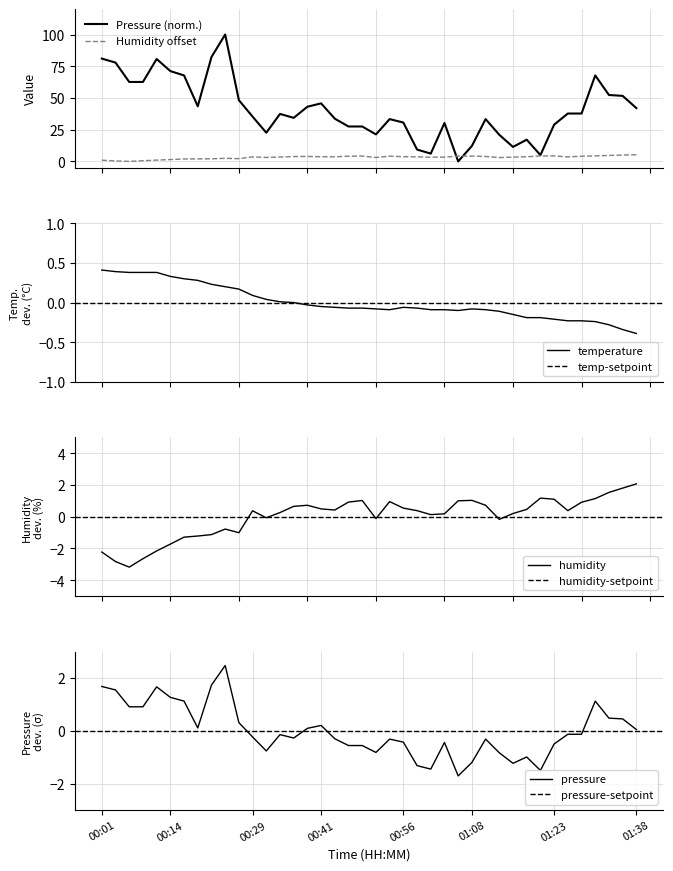

Count the number of categories in the chart.

40